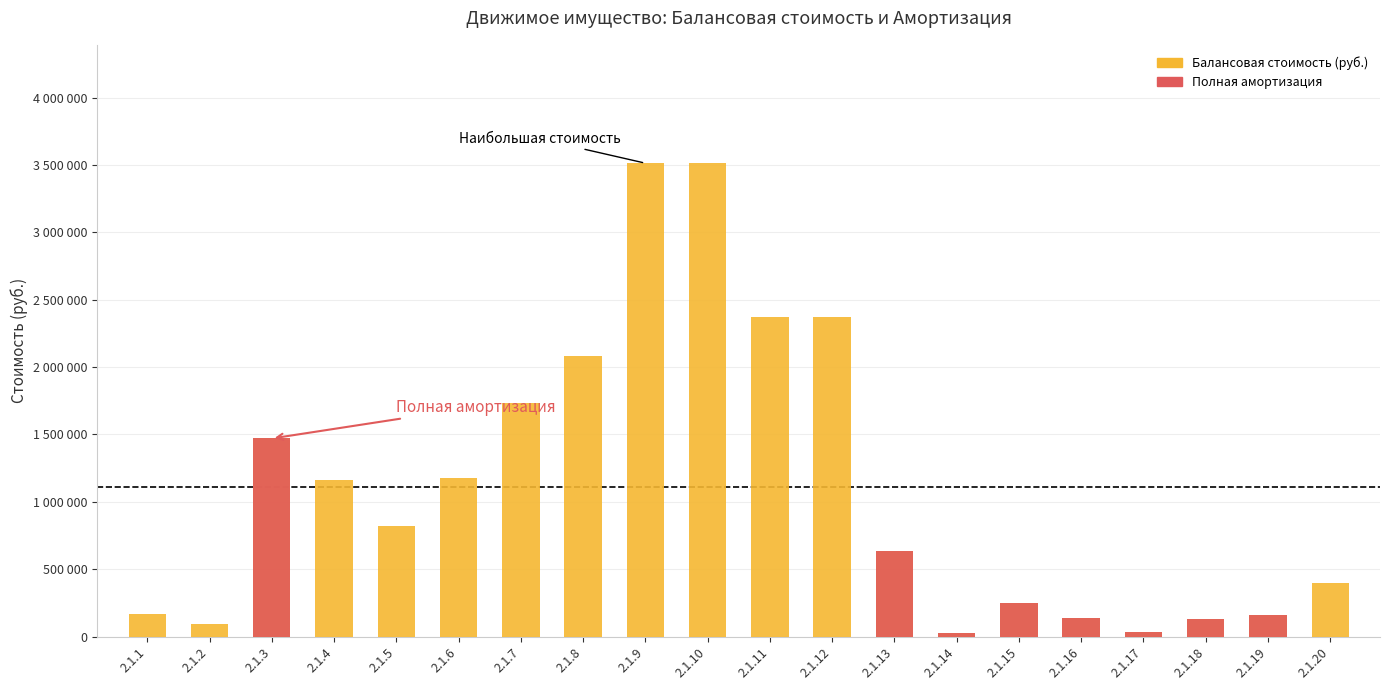

What is the change in value from 2.1.4 to 2.1.18?

-1035000.0